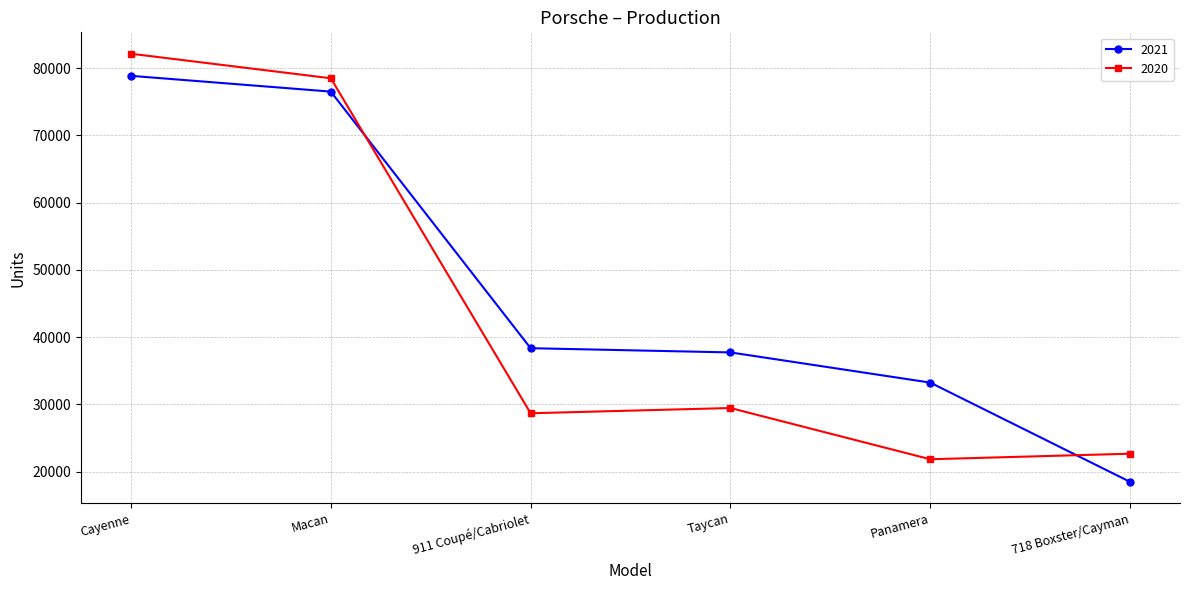

What is the difference between the 2021 values at Panamera and Cayenne?

45617